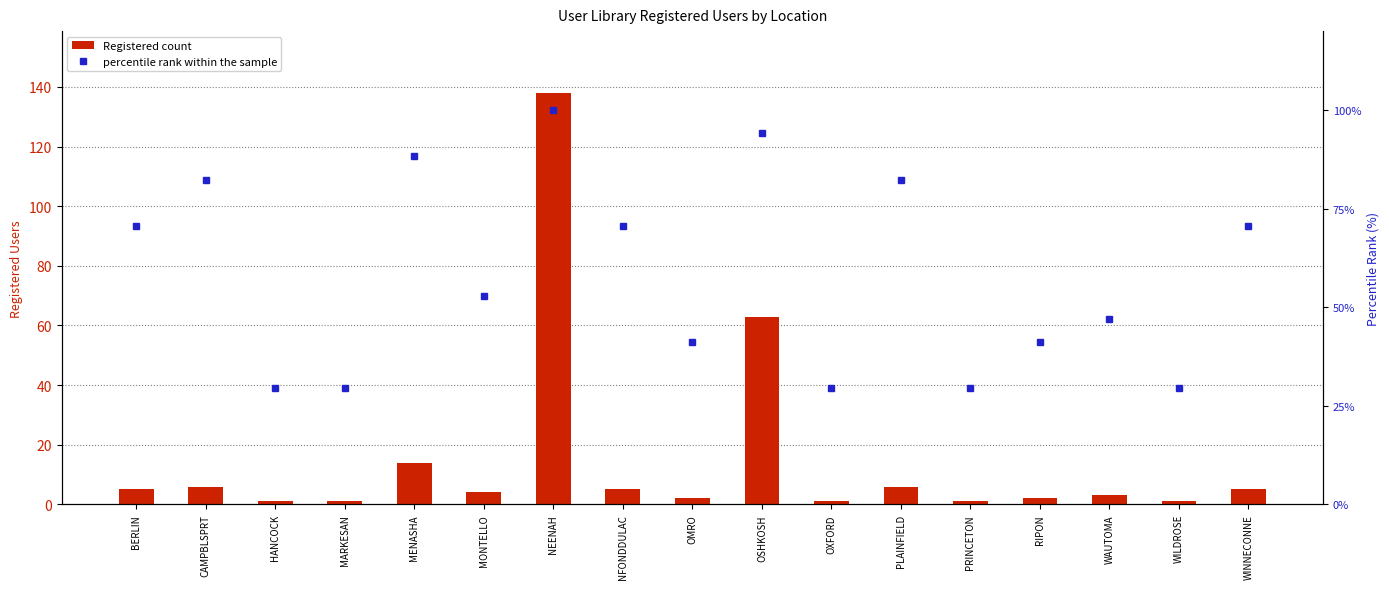

Which series has the widest spread of values?

Registered count